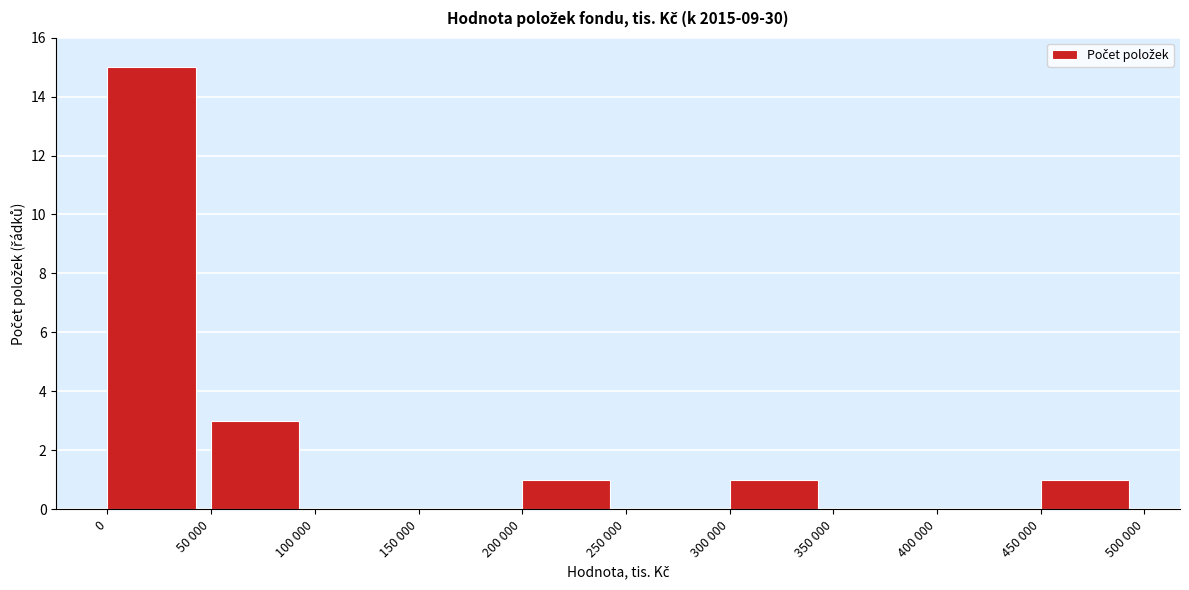

Reading left to right, what are all the values shown in this chart?

0=15	50 000=3	100 000=0	150 000=0	200 000=1	250 000=0	300 000=1	350 000=0	400 000=0	450 000=1